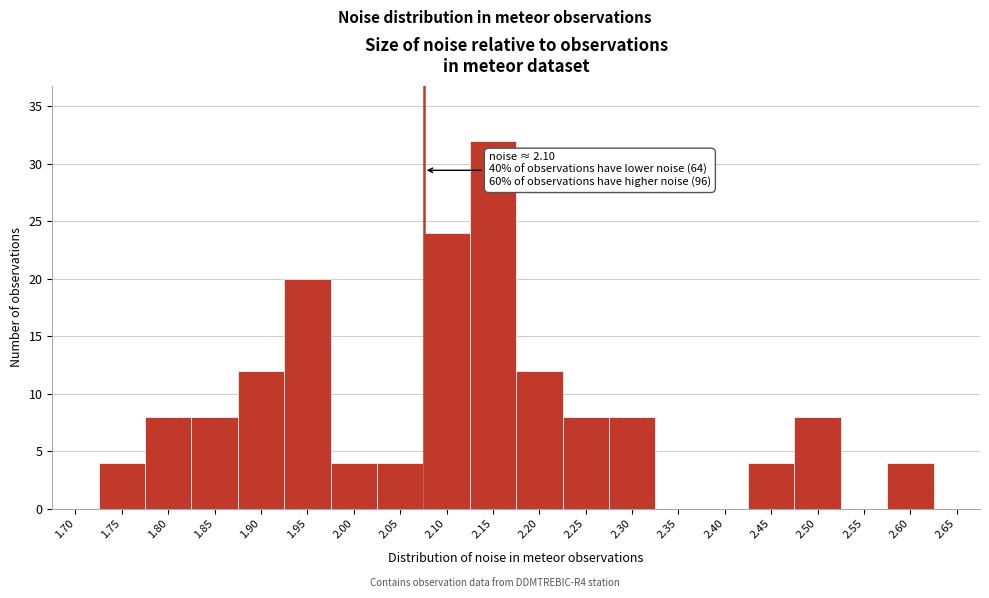

Reading left to right, extract all data points from this chart.

1.70=0	1.75=4	1.80=8	1.85=8	1.90=12	1.95=20	2.00=4	2.05=4	2.10=24	2.15=32	2.20=12	2.25=8	2.30=8	2.35=0	2.40=0	2.45=4	2.50=8	2.55=0	2.60=4	2.65=0